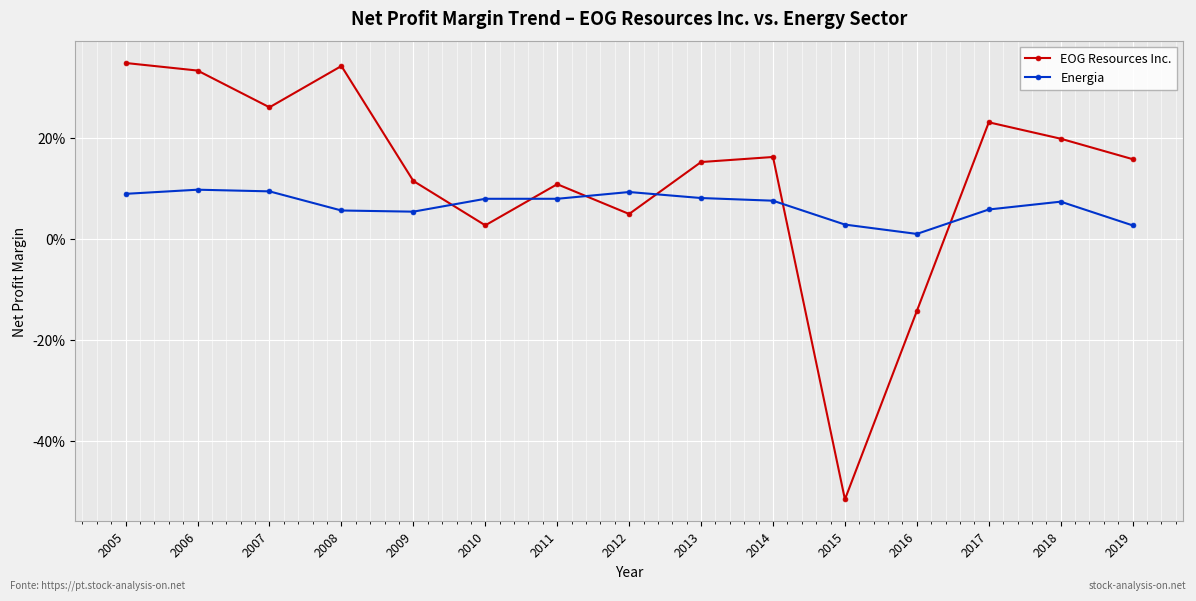

At which label does EOG Resources Inc. reach its minimum?

2015